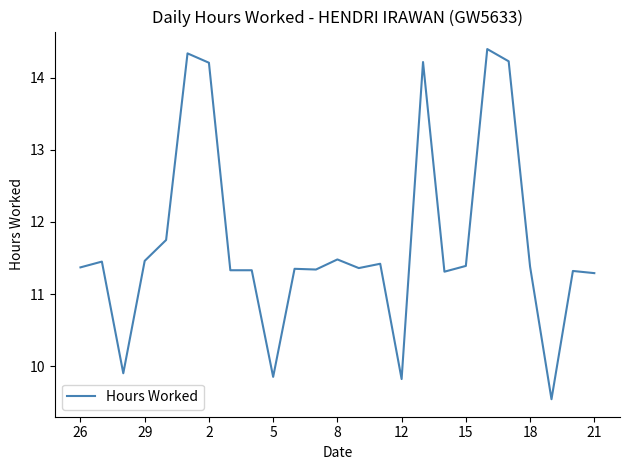

What is the maximum value shown in the chart?

14.4